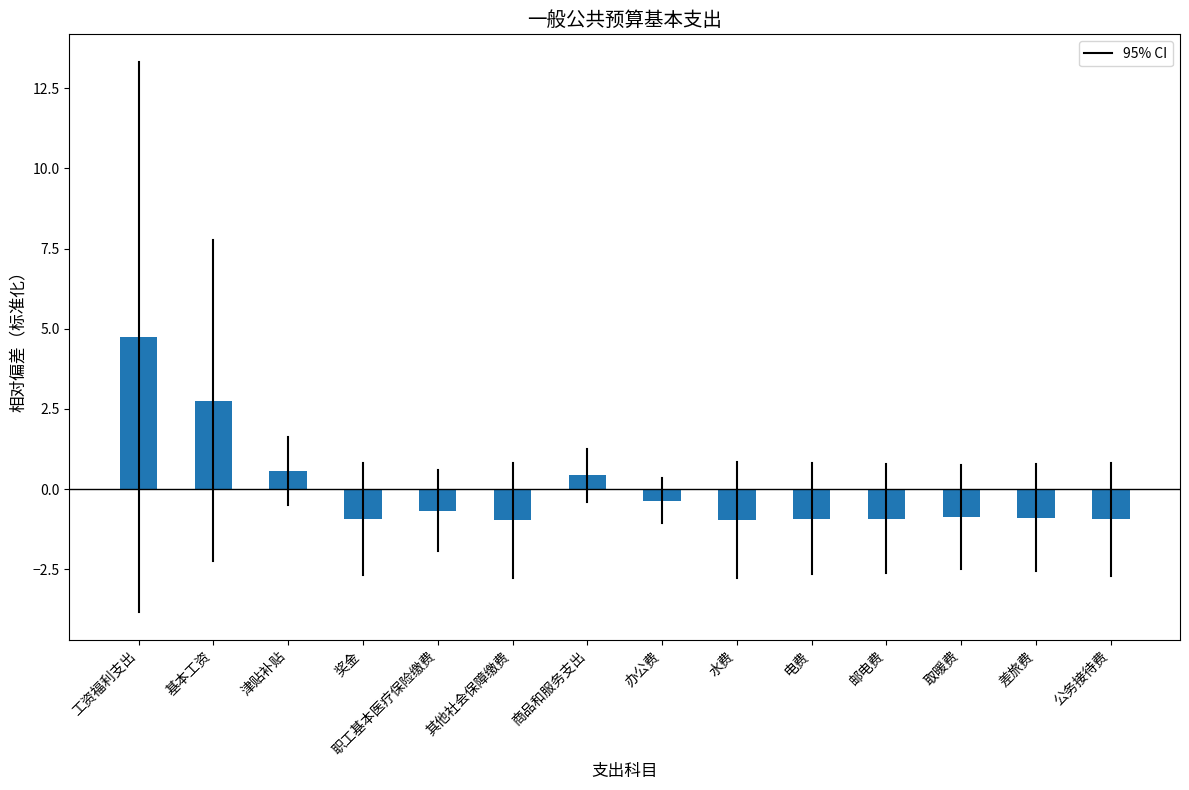

How many positive values are there?

4